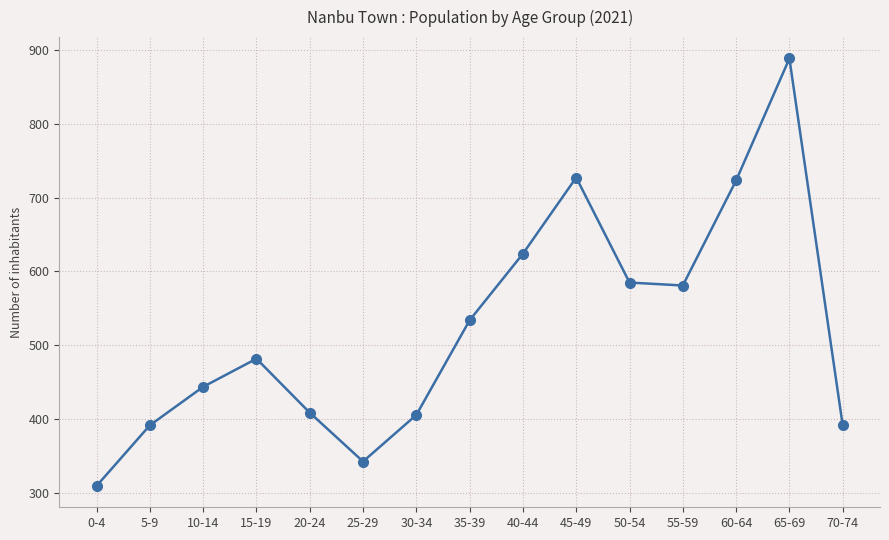

What is the greatest value displayed?

888